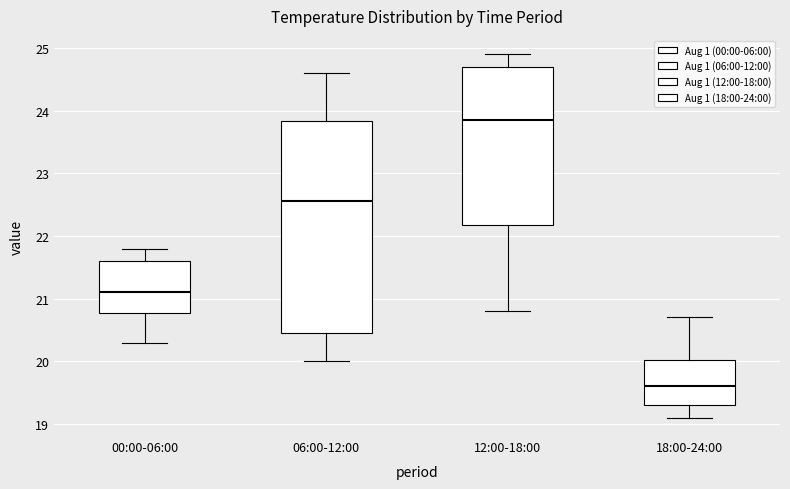

Where does the upper whisker of the box for 12:00-18:00 end on the y-axis? The values are not printed on the chart, so give them approximately, as read against the axis.

24.9